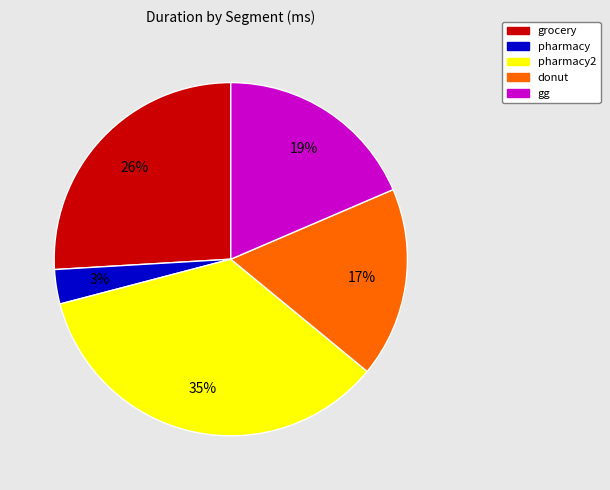

Count the number of slices in the pie.

5